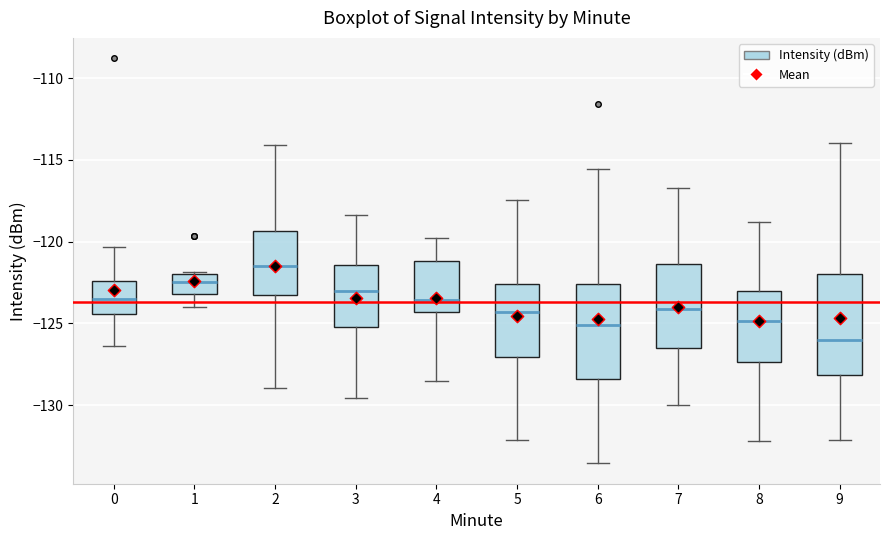

Which box has the lowest median line?

9